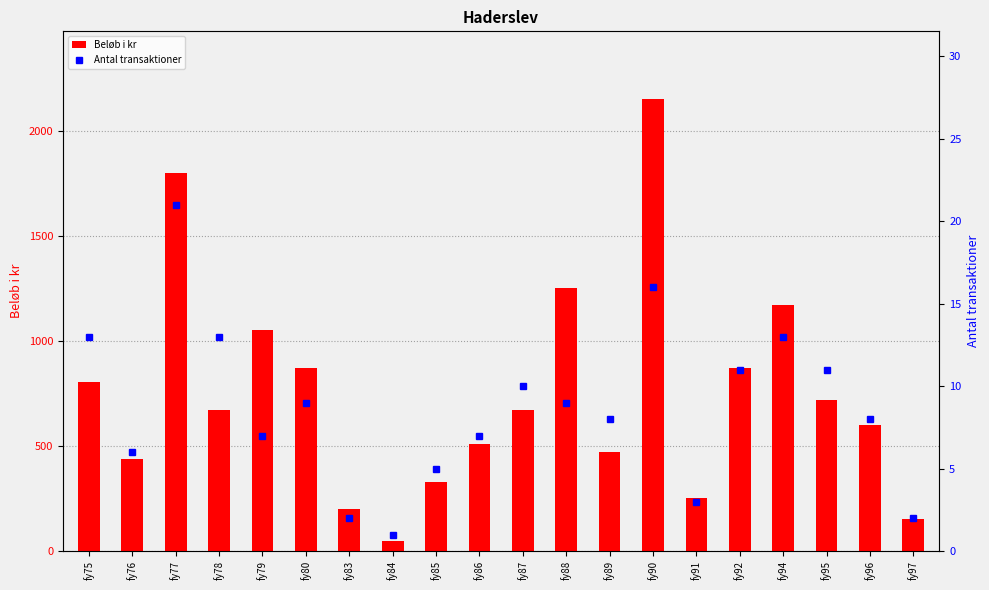

What is the average value of the Beløb i kr series?

751